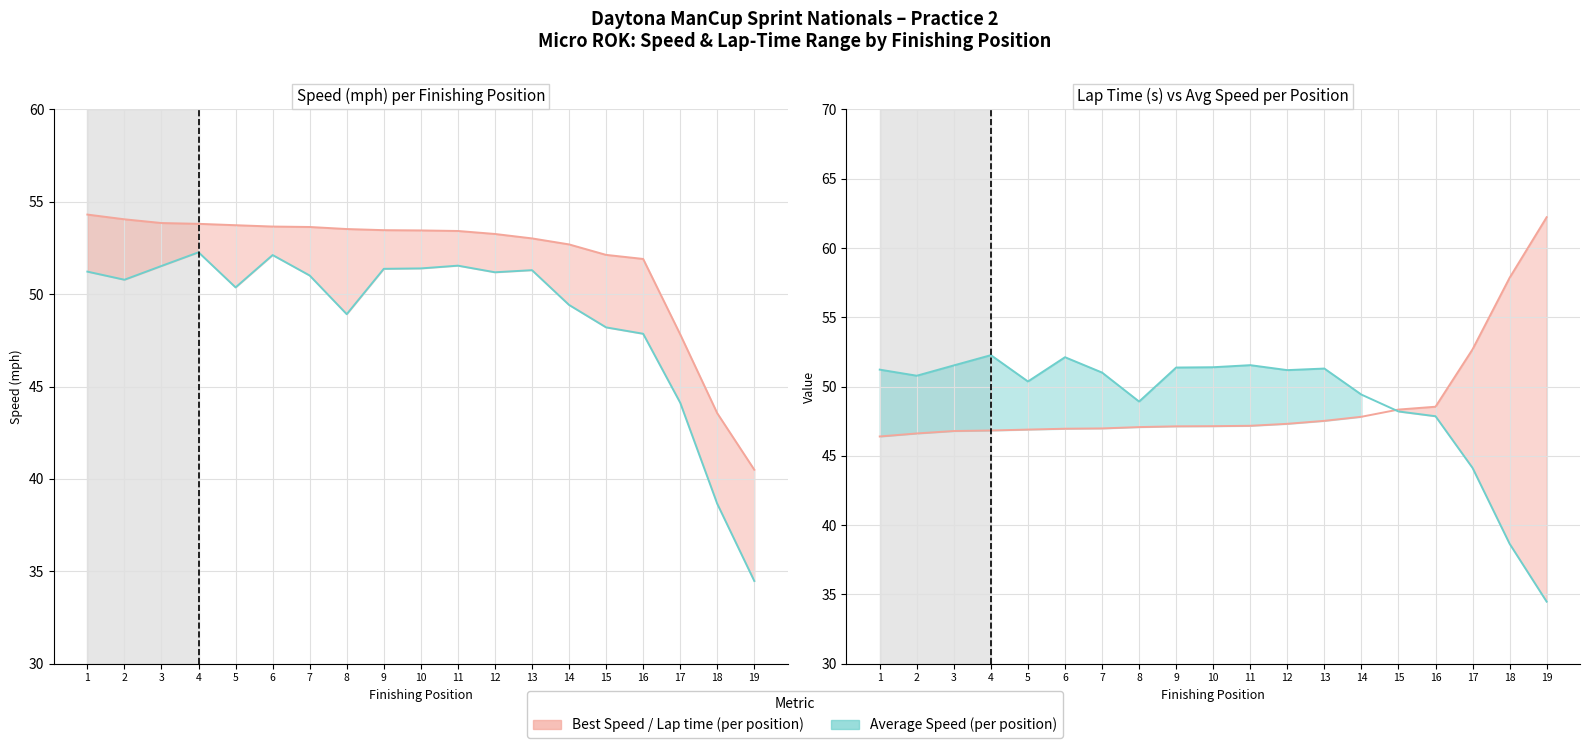

What is the difference between the maximum and second lowest values in the Best Speed series?

10.8